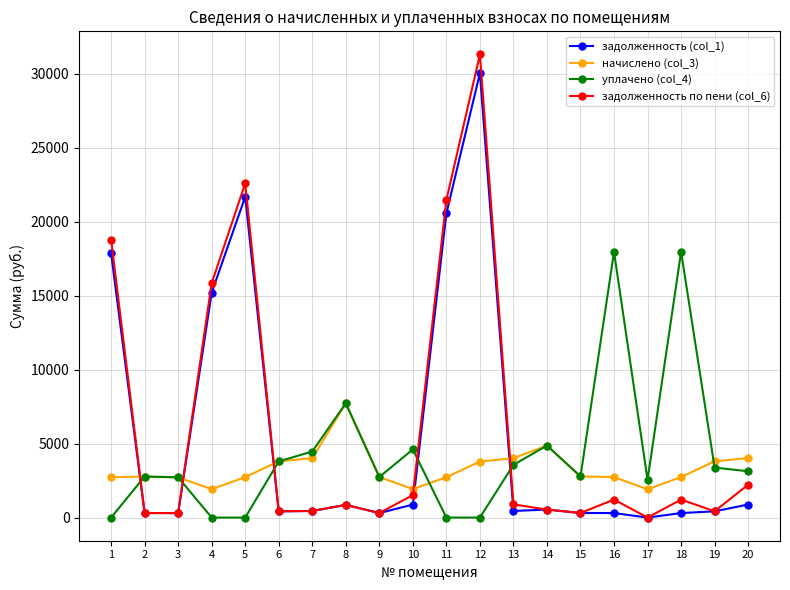

What is the maximum value shown in the chart?

31310.7